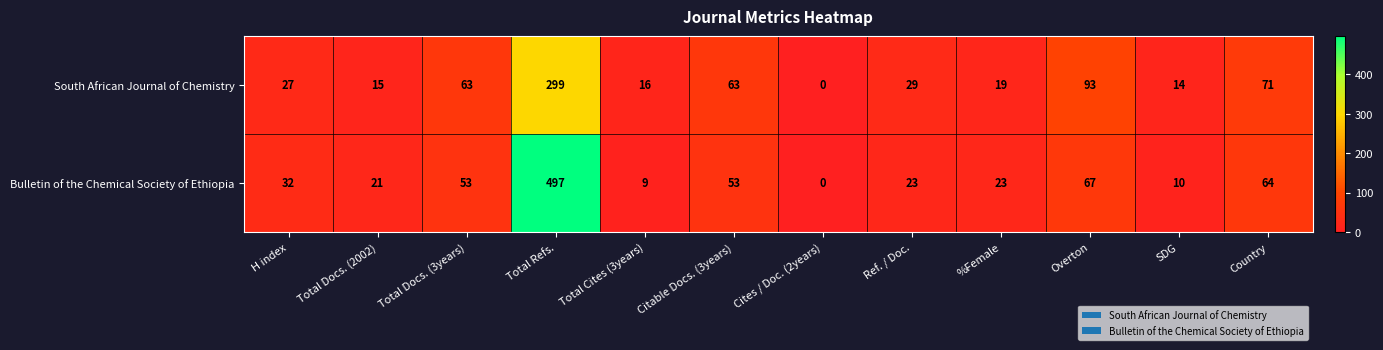

What is the spread (max minus min) of values at Total Docs. (2002)?

6